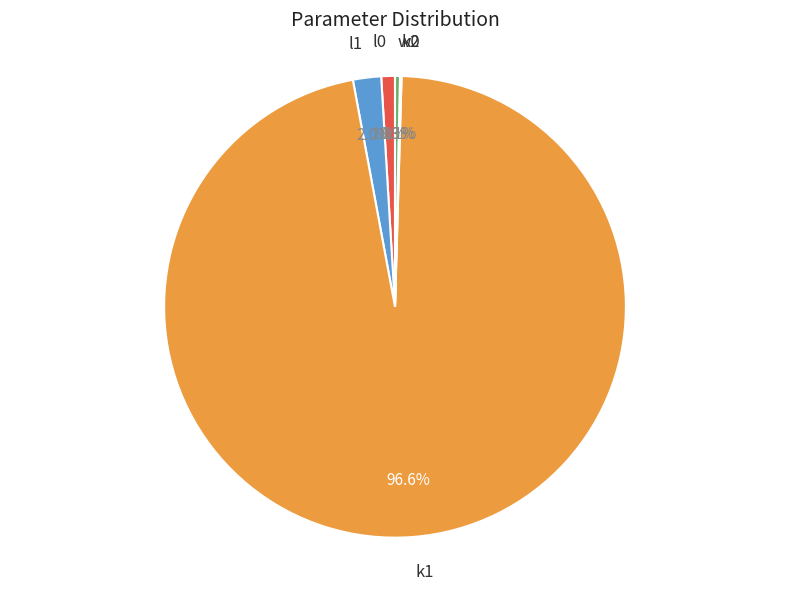

Does any single category account for the majority?

Yes